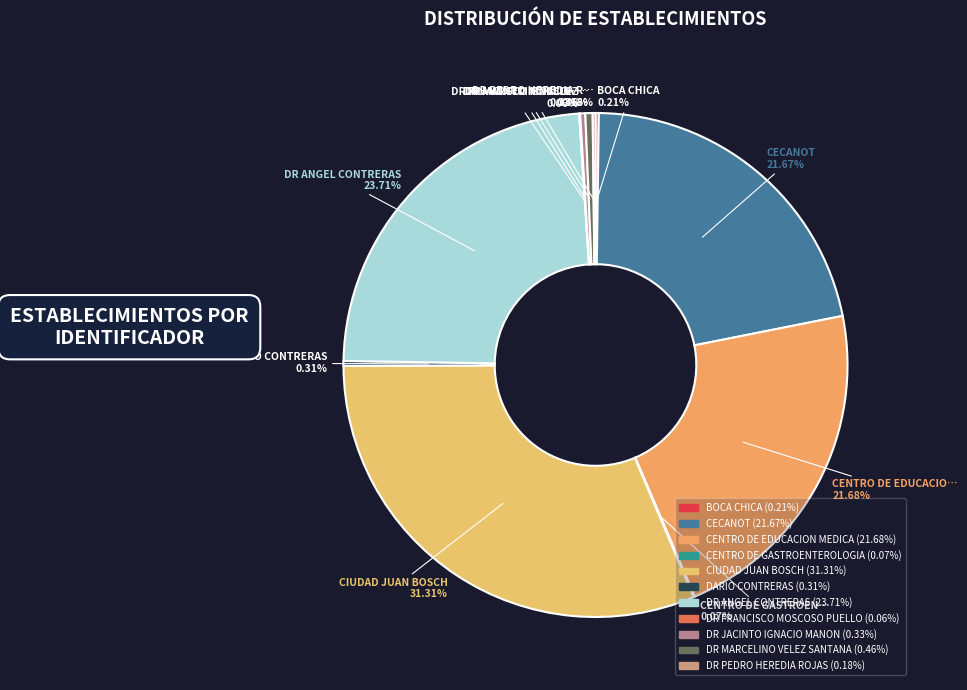

What percentage is NOT represented by DR ANGEL CONTRERAS?

76.3%